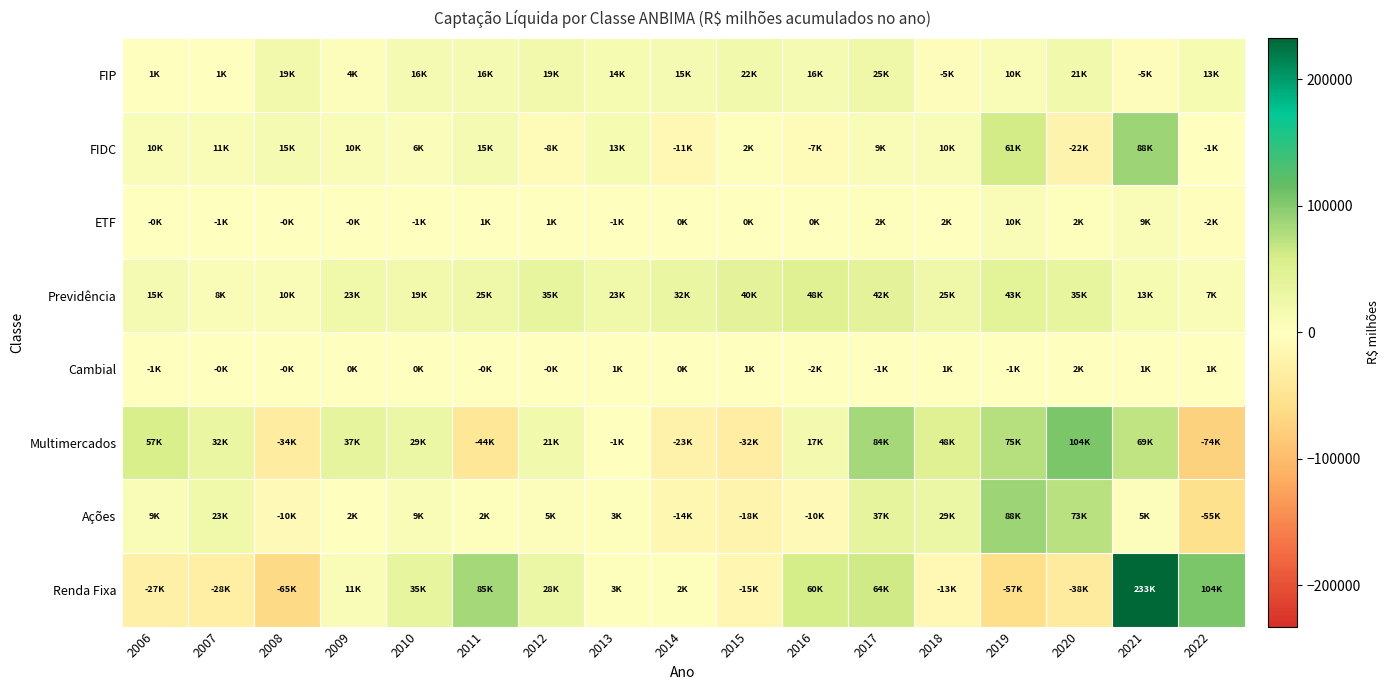

Rank the series by their maximum value, from highest to lowest.

Renda Fixa, Multimercados, Ações, FIDC, Previdência, FIP, ETF, Cambial